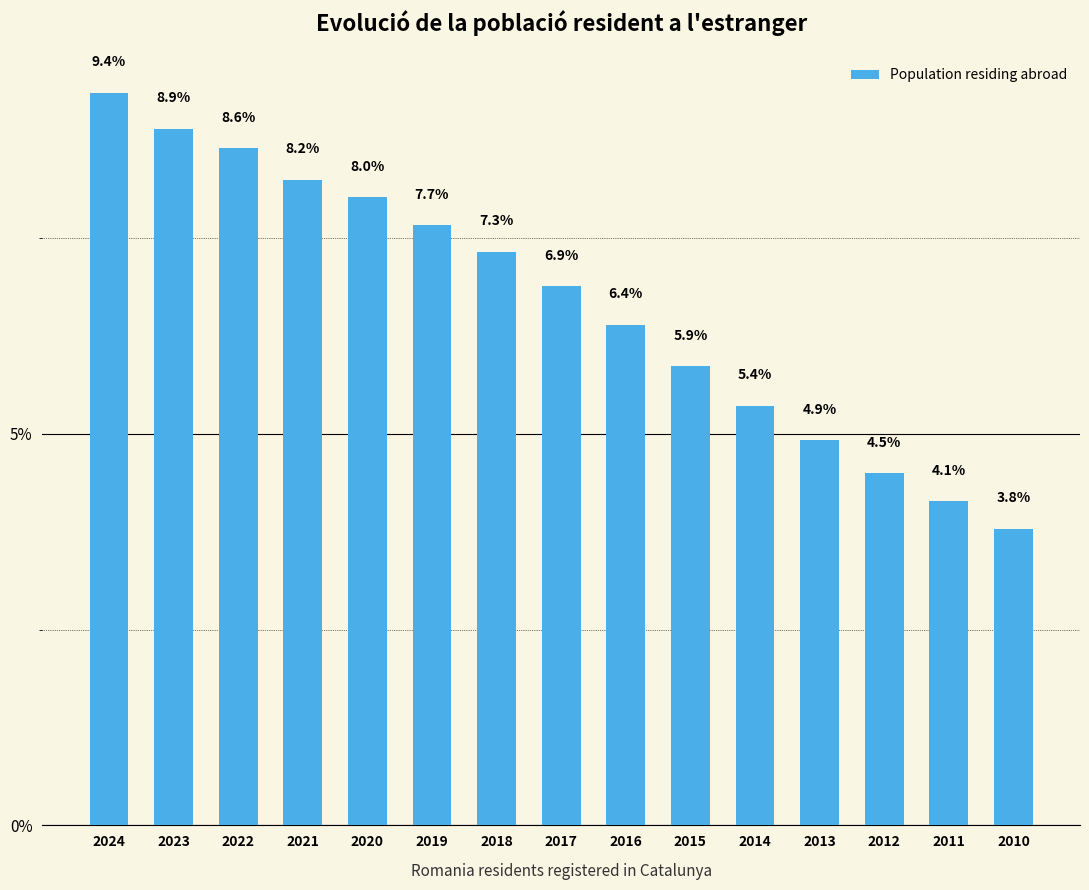

Is it true that the value at 2014 is 5.4?

True